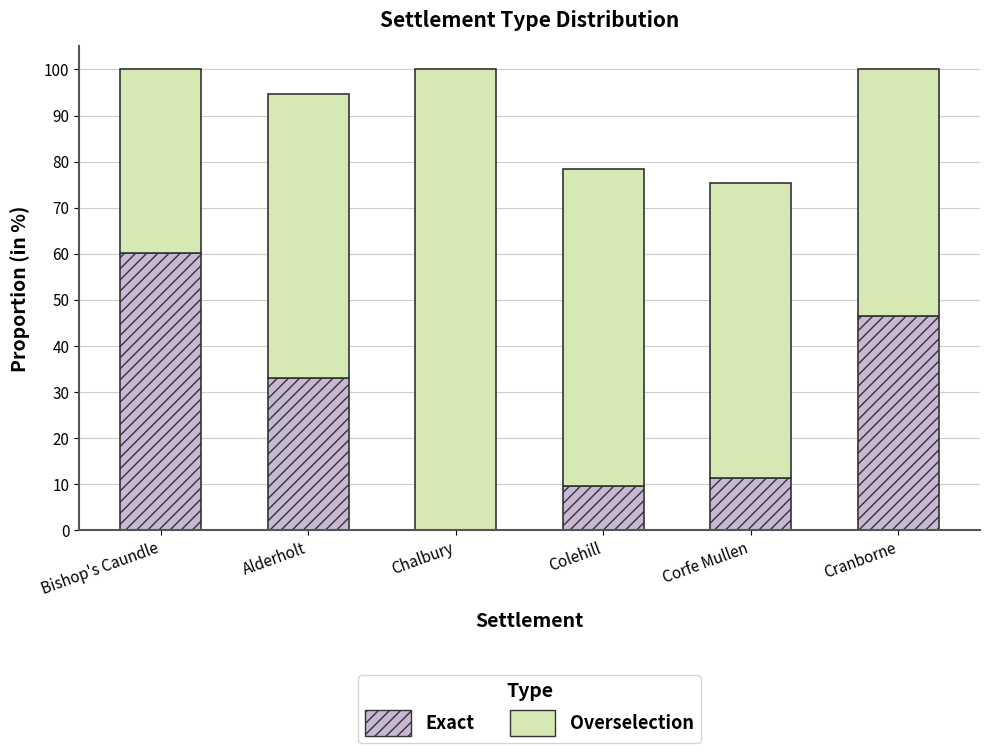

What is the total value across all series at Alderholt?

94.6